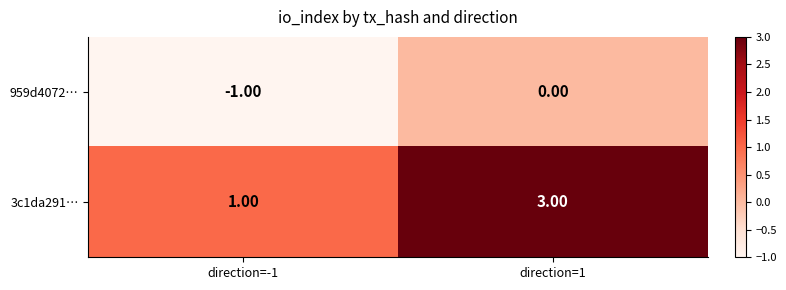

At how many categories does at least one series exceed 0?

2